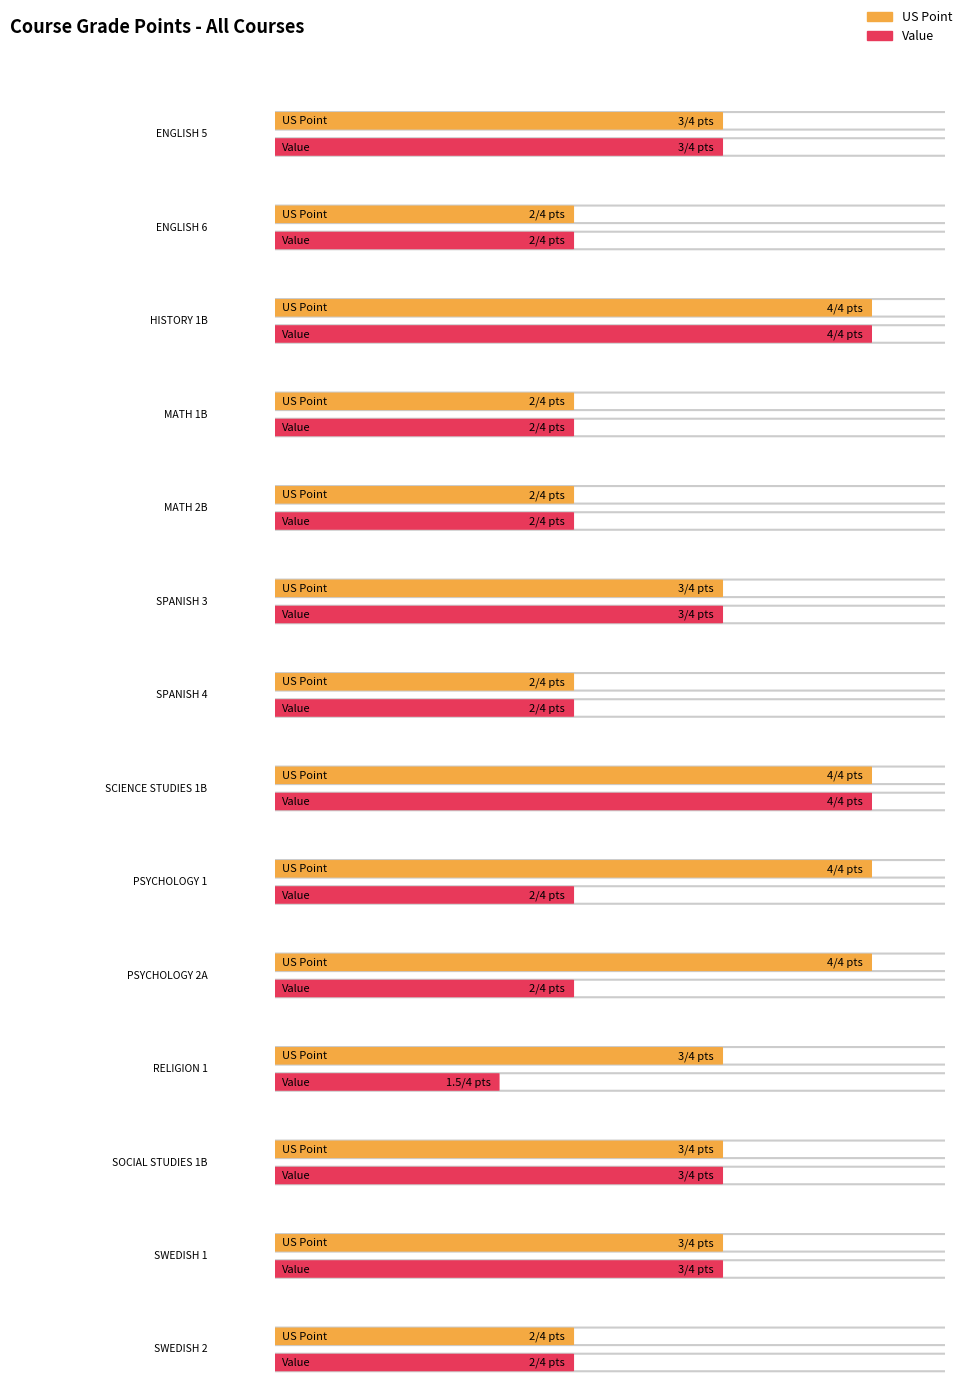

How many data points does each series have?

14